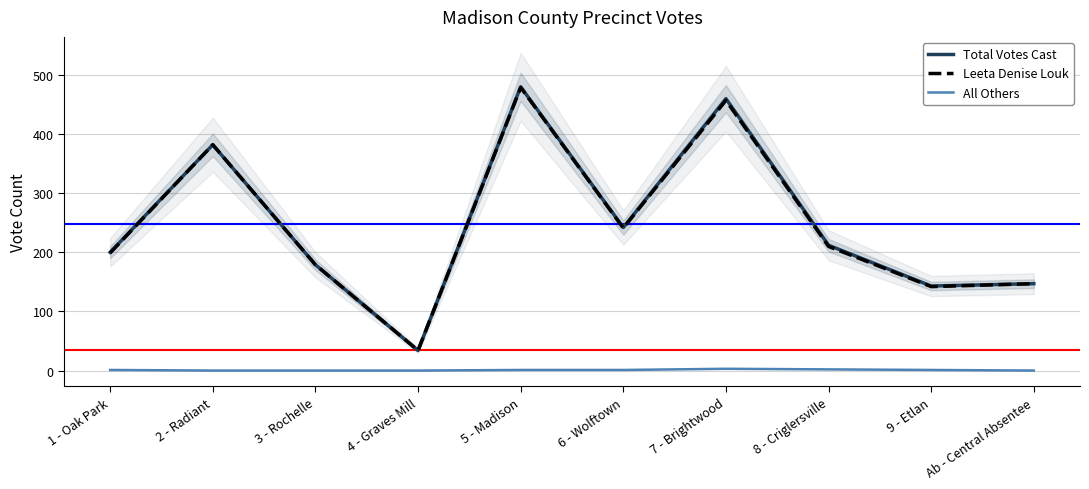

How many data points in All Others are less than 1?

4